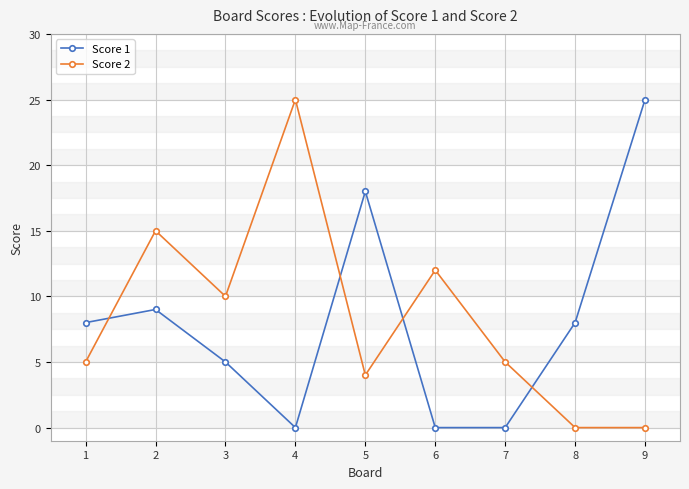

Rank the series at 6 from lowest to highest value.

Score 1, Score 2